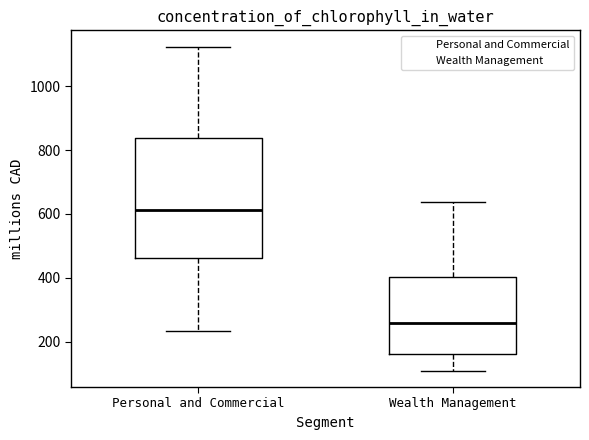

Reading left to right, transcribe this box plot: for each box, give where its median line is, the range the box spans, and where its two whiskers end, as read against the y-axis. The values are not printed on the chart, so give them approximately, as read against the axis.

Personal and Commercial: median 620, box 460 to 840, whiskers 240 to 1120
Wealth Management: median 260, box 160 to 400, whiskers 100 to 640